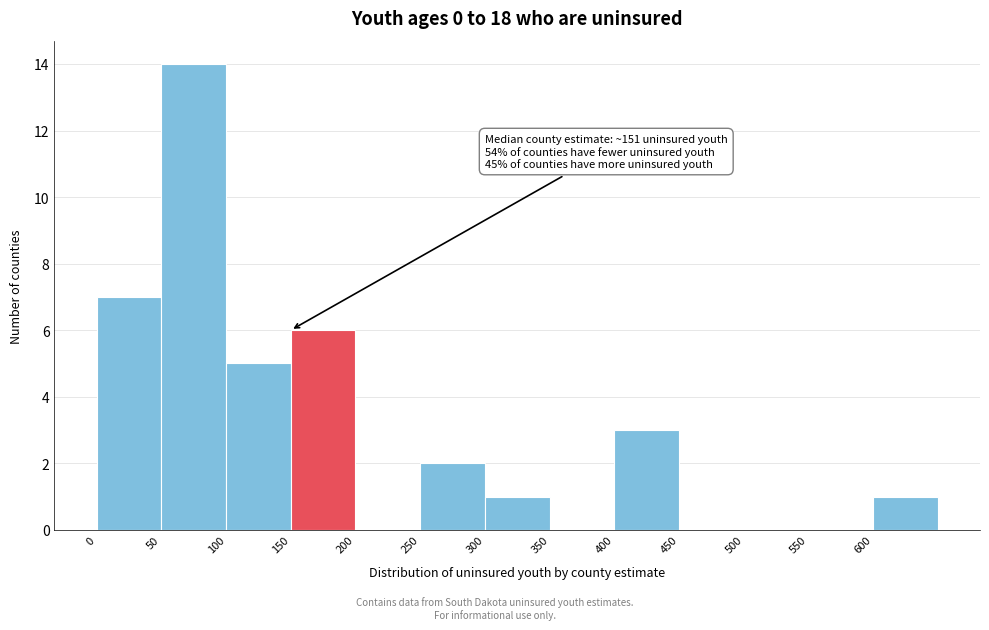

Over which range of the x-axis is the bar tallest?

50 to 100